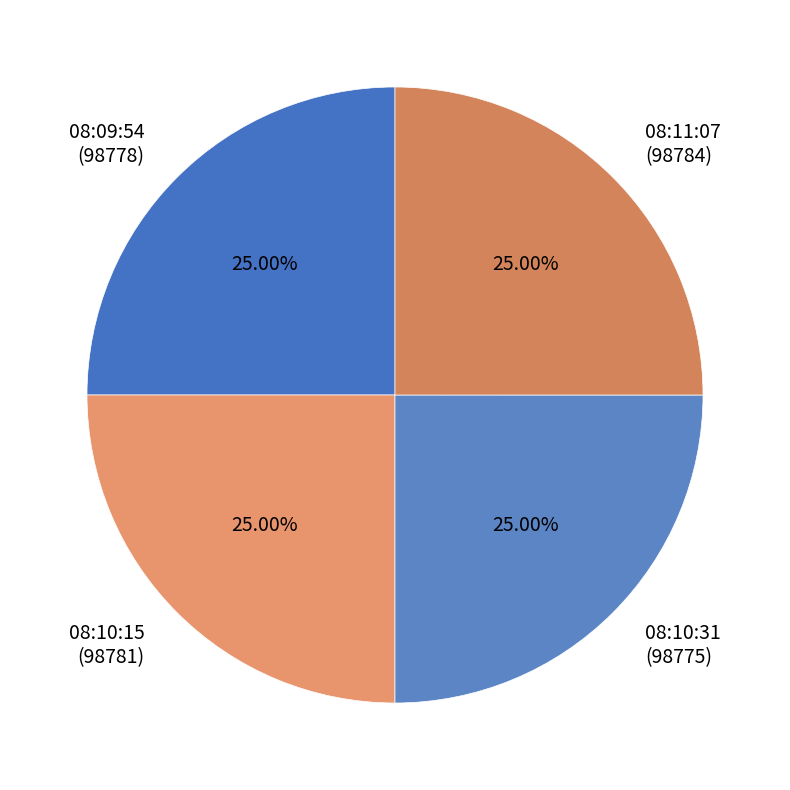

What is the ratio of the value at 08:09:54 (98778) to the value at 08:10:15 (98781)?

1.0